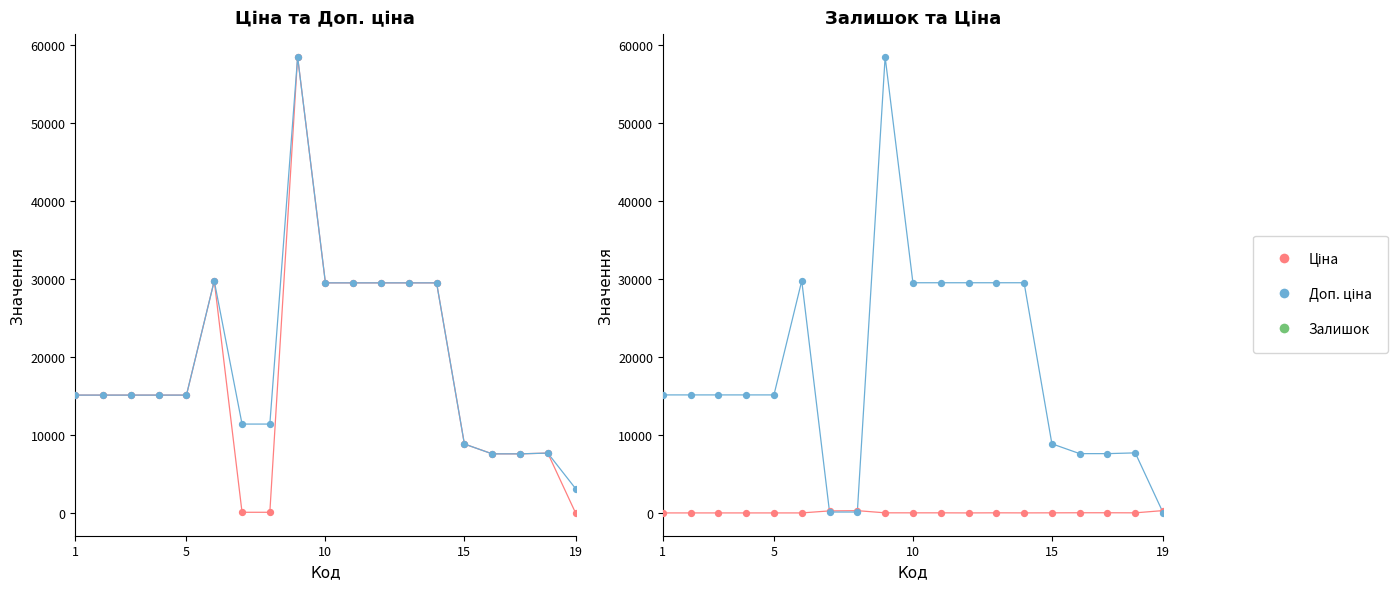

What are all the series names shown in the legend?

Ціна, Доп. ціна, Залишок